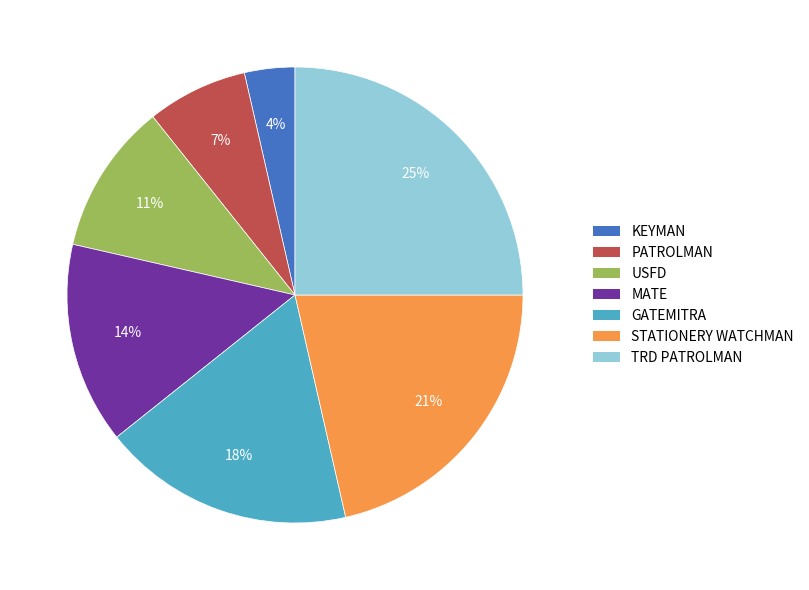

Does USFD account for over 50% of the chart?

No